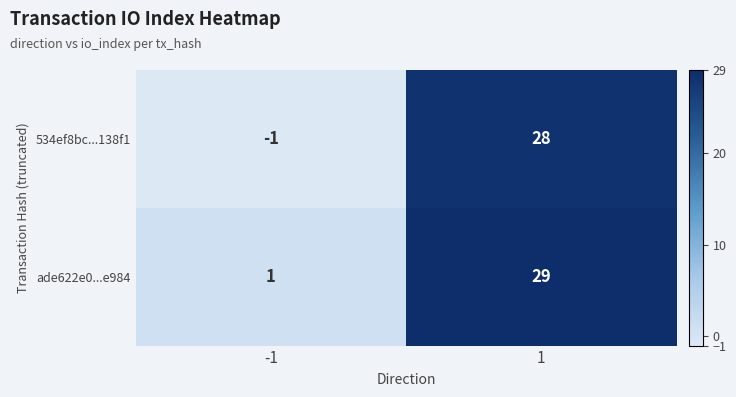

At how many categories does at least one series exceed 0?

2